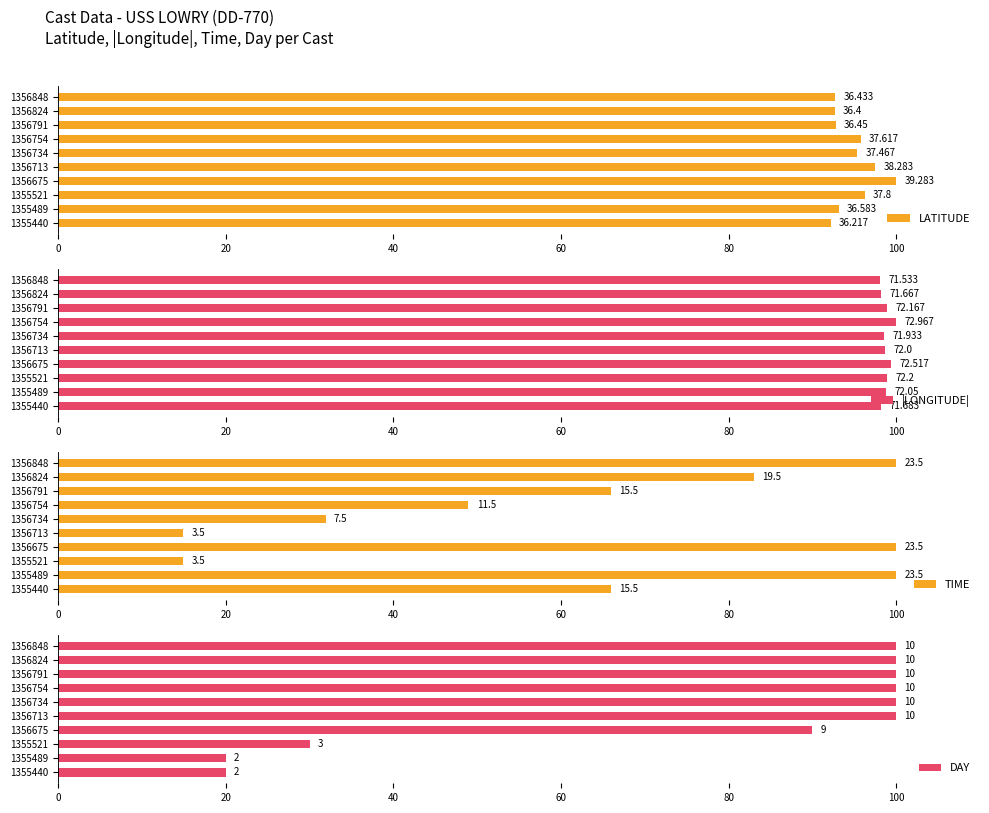

Read the LATITUDE value at 1356824.

92.7